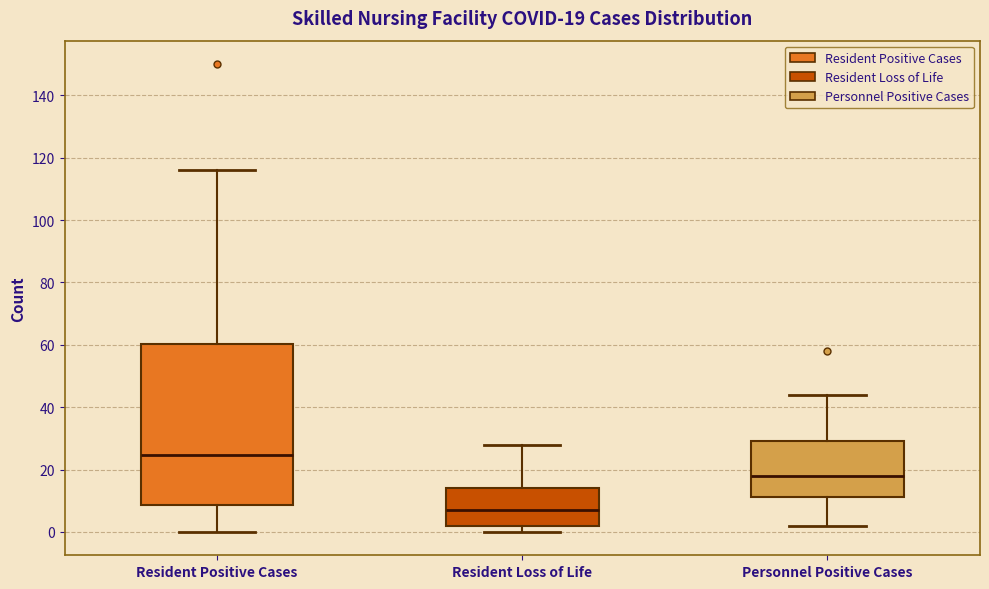

Which box has the highest median line?

Resident Positive Cases